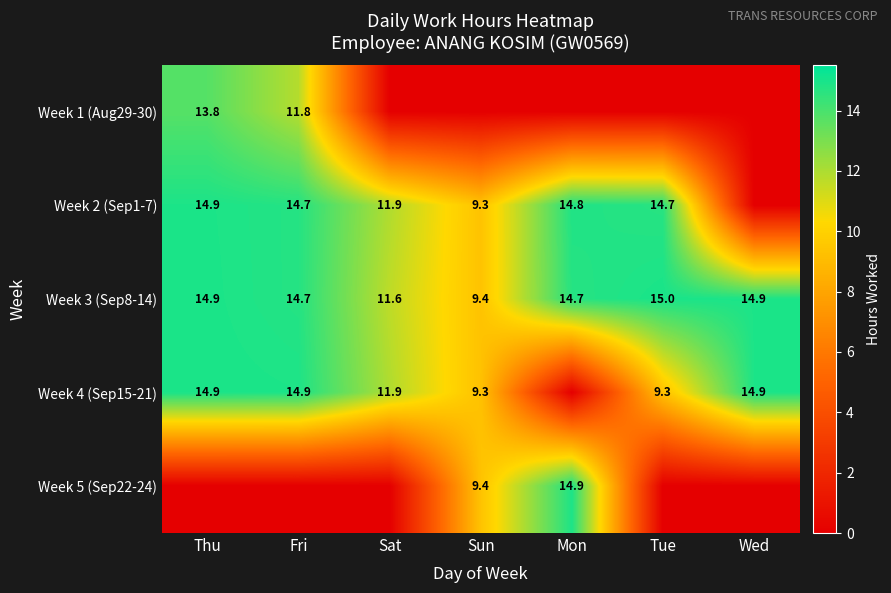

The Week 4 (Sep15-21) series shows 9.7 at Thu. True or false?

False